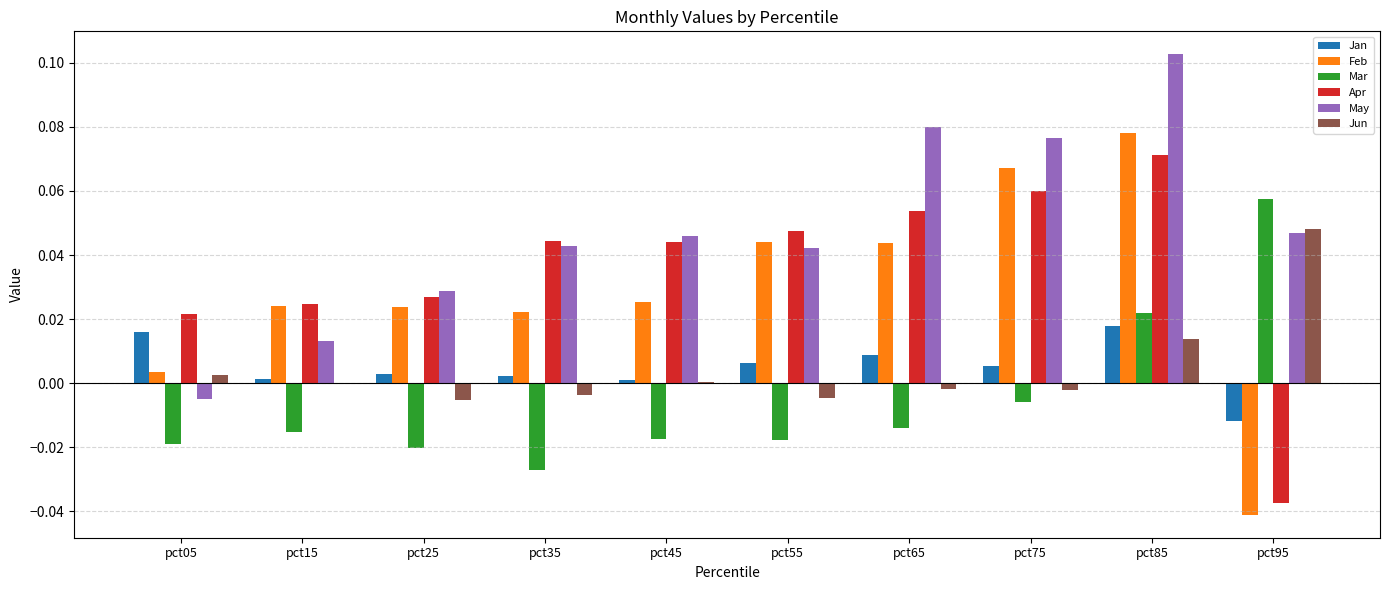

Is the value of Feb at pct95 greater than the value of Jan at pct95?

No